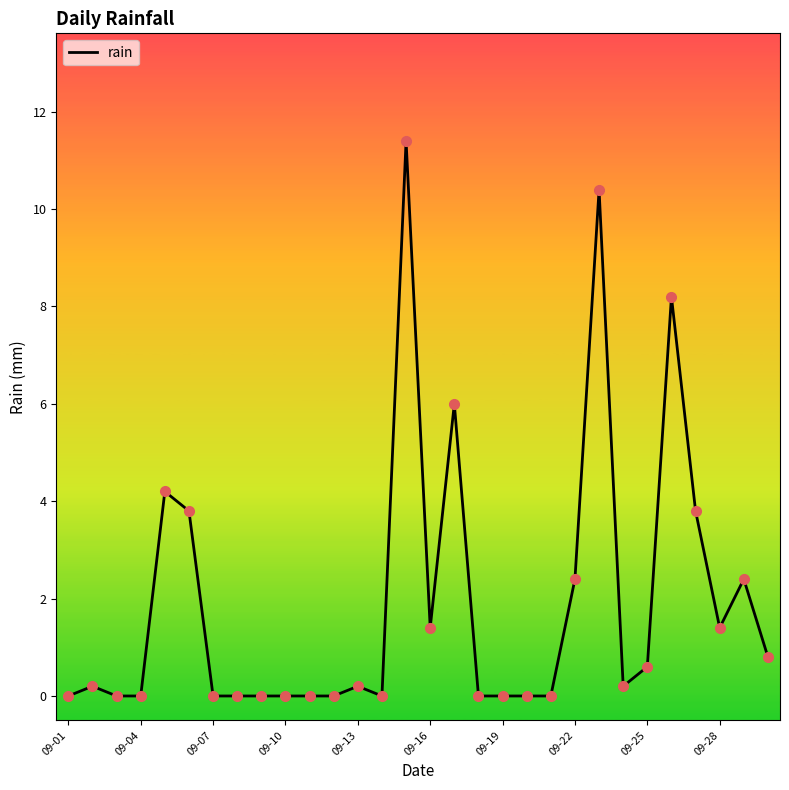

What is the greatest value displayed?

11.4